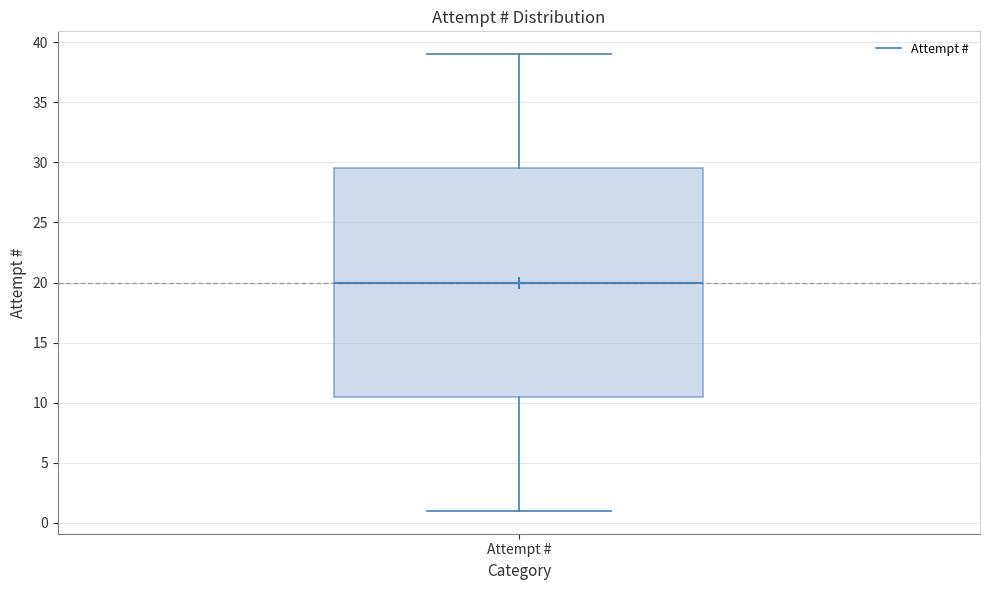

Transcribe this box plot: give where the median line is, the range the box spans, and where the two whiskers end, as read against the y-axis. The values are not printed on the chart, so give them approximately, as read against the axis.

median 20.0, box 10.5 to 29.5, whiskers 1.0 to 39.0